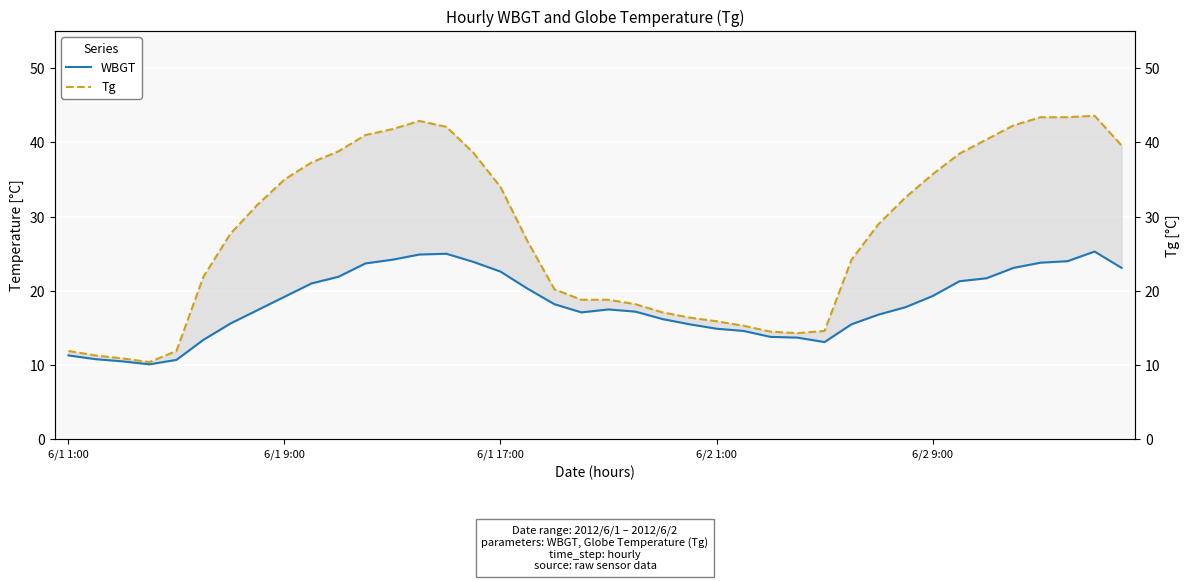

How many interior local peaks does the WBGT series have?

3